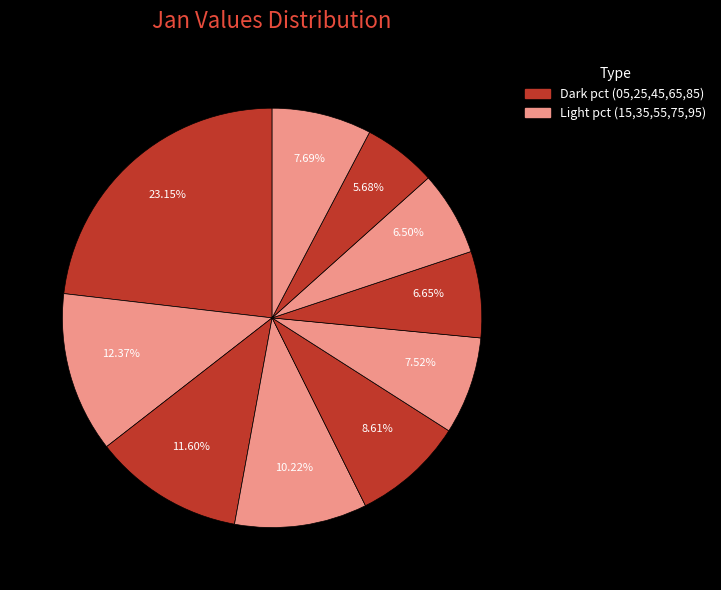

How many slices are in this pie chart?

10